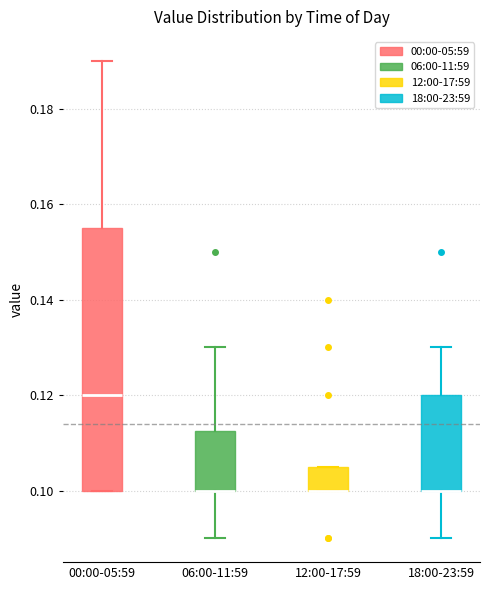

Reading left to right, transcribe this box plot: for each box, give where its median line is, the range the box spans, and where its two whiskers end, as read against the y-axis. The values are not printed on the chart, so give them approximately, as read against the axis.

00:00-05:59: median 0.120, box 0.100 to 0.156, whiskers 0.100 to 0.190
06:00-11:59: median 0.100 (drawn on the box's lower edge), box 0.100 to 0.112, whiskers 0.090 to 0.130
12:00-17:59: median 0.100 (drawn on the box's lower edge), box 0.100 to 0.106, whiskers 0.100 to 0.106
18:00-23:59: median 0.100 (drawn on the box's lower edge), box 0.100 to 0.120, whiskers 0.090 to 0.130